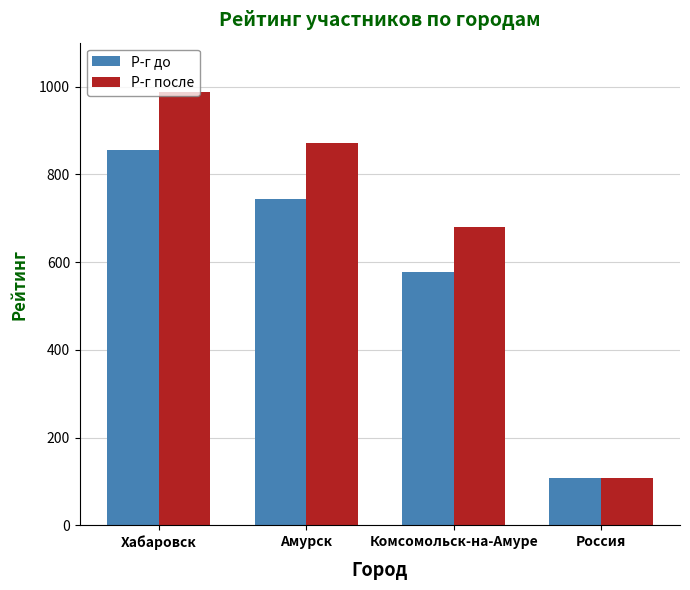

Which series has the largest range (max minus min)?

Р-г после